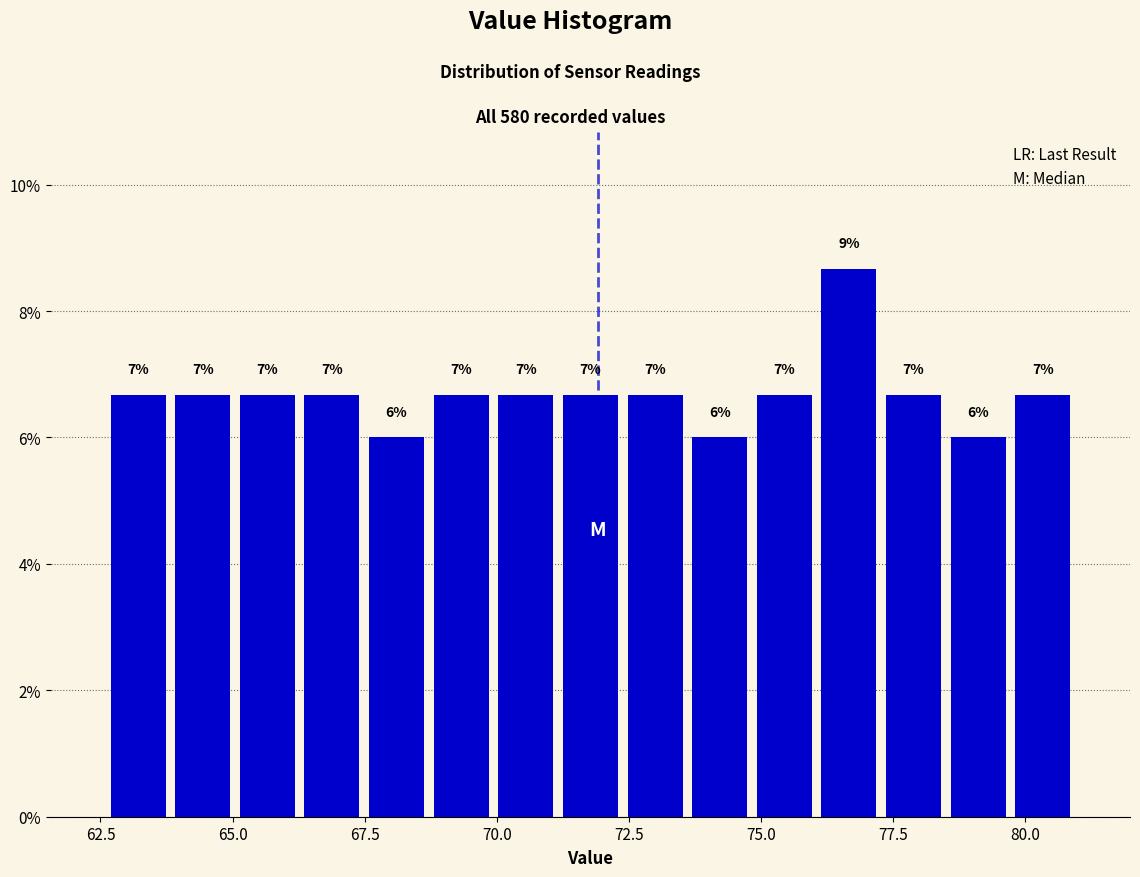

Read against the x-axis, roughly where is the centre of the tallest bar?

76.5